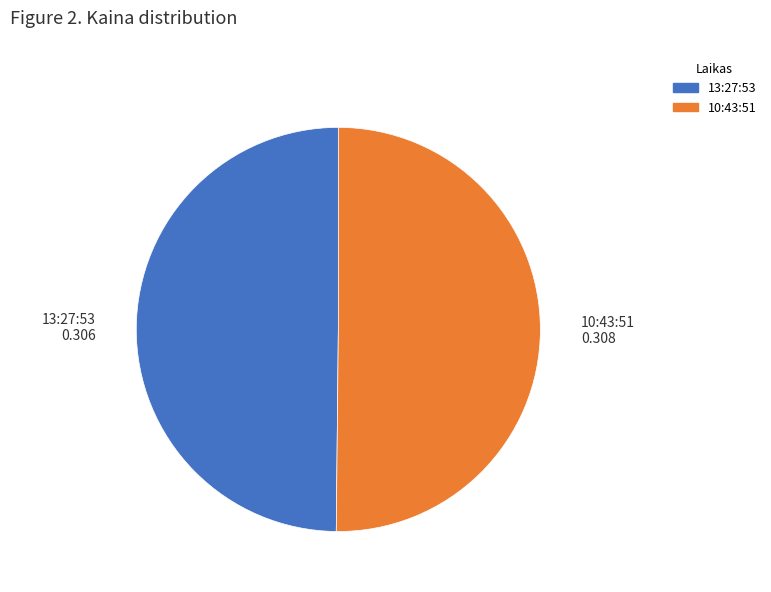

True or false: 10:43:51 accounts for 36% of the total.

False